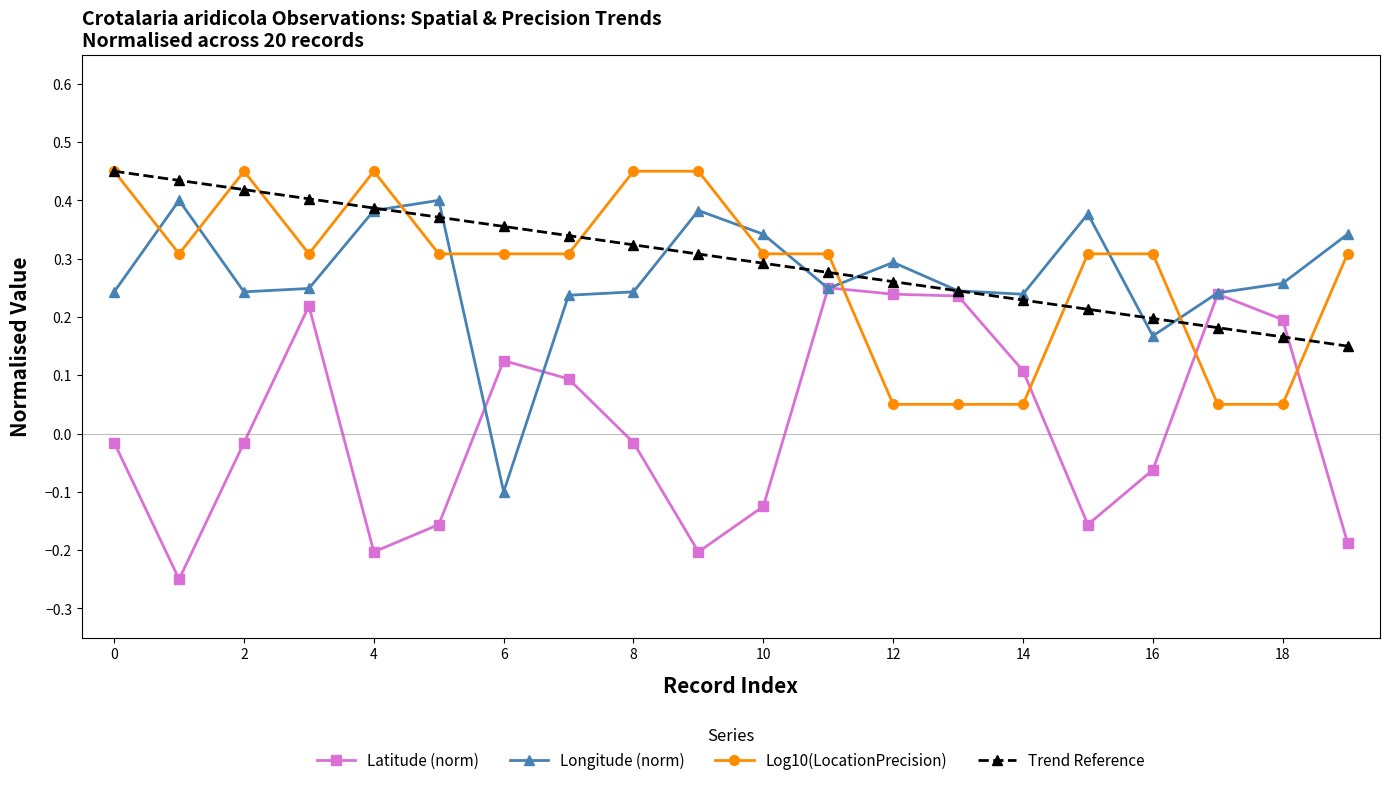

At how many categories does at least one series exceed 0?

20